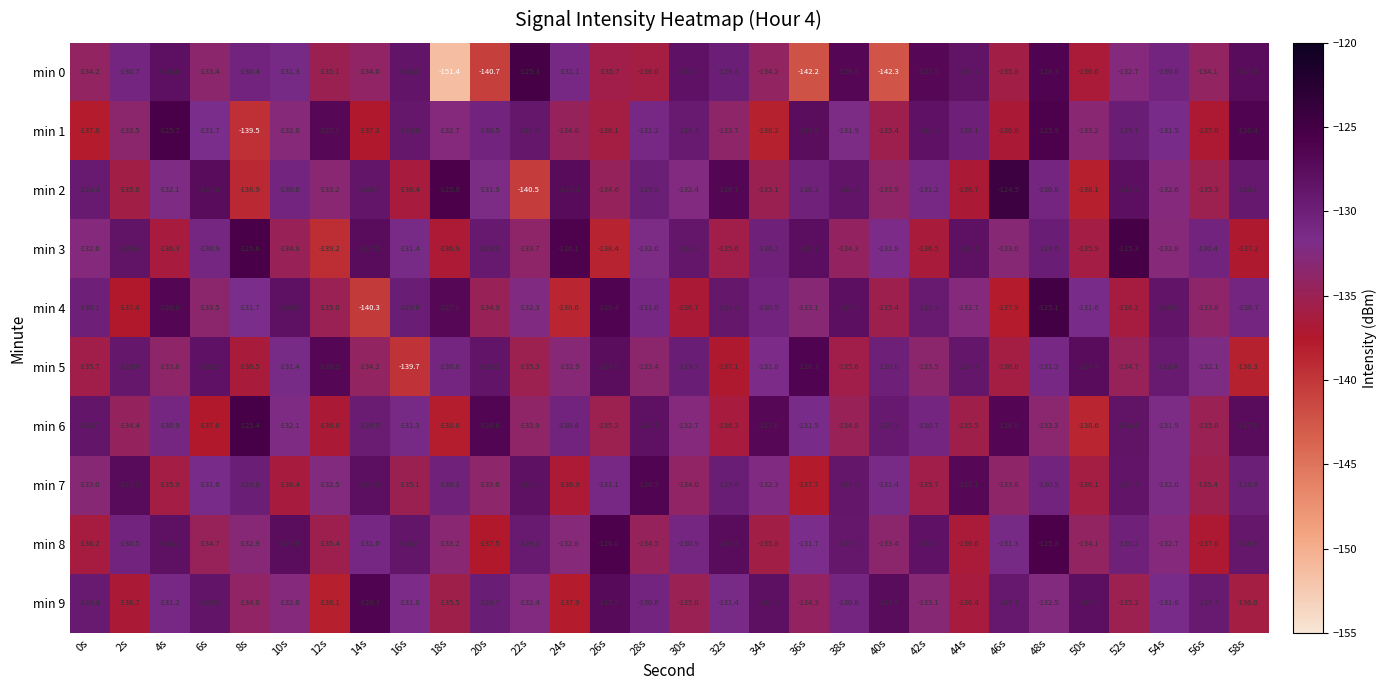

What value does the min 8 series have at 58s?

-128.9